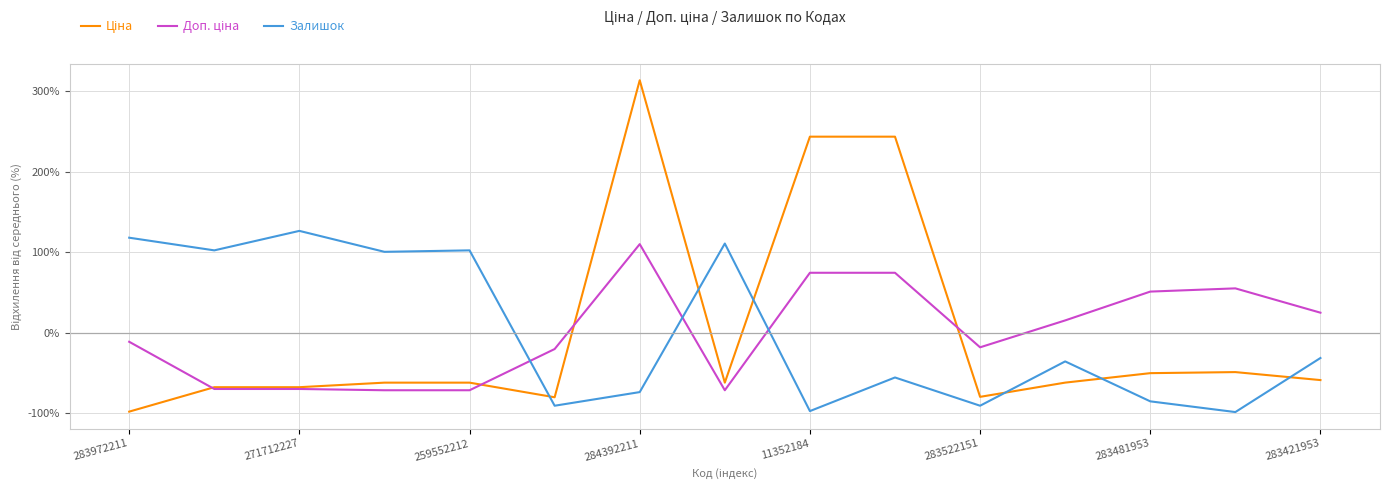

What is the smallest value displayed?

-98.8